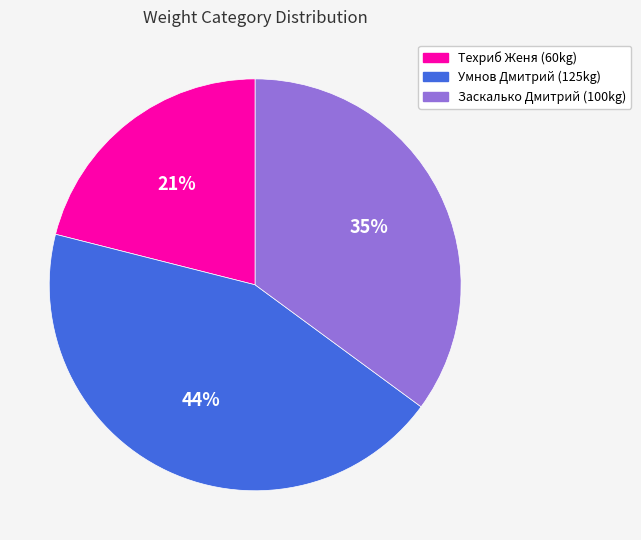

To the nearest percent, what is the difference between the largest and smallest slice percentages?

23%